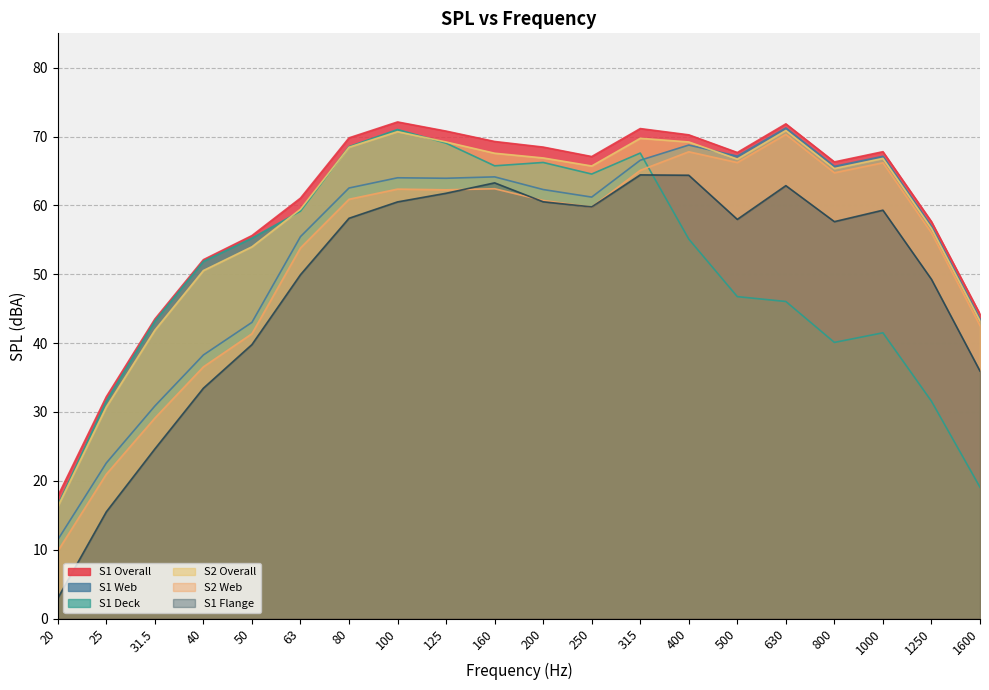

Reading left to right, extract all data points from this chart.

S1 Overall: 17.8	32.2	43.5	52.1	55.6	61.1	69.8	72.1	70.8	69.3	68.5	67.1	71.2	70.3	67.7	71.9	66.3	67.8	57.6	44.2
S1 Web: 11.4	22.6	30.9	38.3	43.0	55.5	62.5	64.0	63.9	64.2	62.3	61.2	66.6	68.8	67.2	71.3	65.7	67.1	57.0	43.5
S1 Flange: 2.9	15.5	24.6	33.5	39.8	49.9	58.1	60.5	61.8	63.3	60.5	59.8	64.4	64.4	58.0	62.9	57.6	59.3	49.3	35.9
S1 Deck: 16.4	31.6	43.2	51.9	55.3	59.2	68.5	71.0	69.0	65.8	66.2	64.6	67.6	55.1	46.8	46.0	40.1	41.5	31.6	19.1
S2 Overall: 16.3	30.7	41.9	50.5	54.0	59.5	68.5	70.7	69.2	67.6	66.9	65.7	69.8	69.2	66.7	70.9	65.4	66.8	56.7	43.2
S2 Web: 9.8	21.0	29.1	36.6	41.4	53.8	60.9	62.4	62.3	62.4	60.7	59.8	65.1	67.8	66.2	70.3	64.7	66.2	56.0	42.6